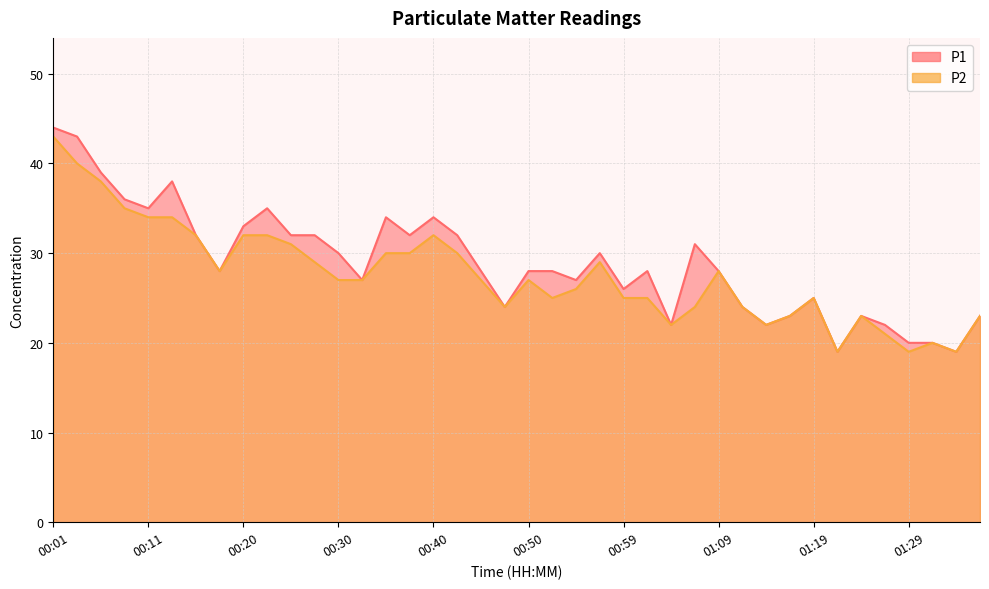

Reading right to left, what are all the values shown in this chart?

P1: 23	19	20	20	22	23	19	25	23	22	24	28	31	22	28	26	30	27	28	28	24	28	32	34	32	34	27	30	32	32	35	33	28	32	38	35	36	39	43	44
P2: 23	19	20	19	21	23	19	25	23	22	24	28	24	22	25	25	29	26	25	27	24	27	30	32	30	30	27	27	29	31	32	32	28	32	34	34	35	38	40	43